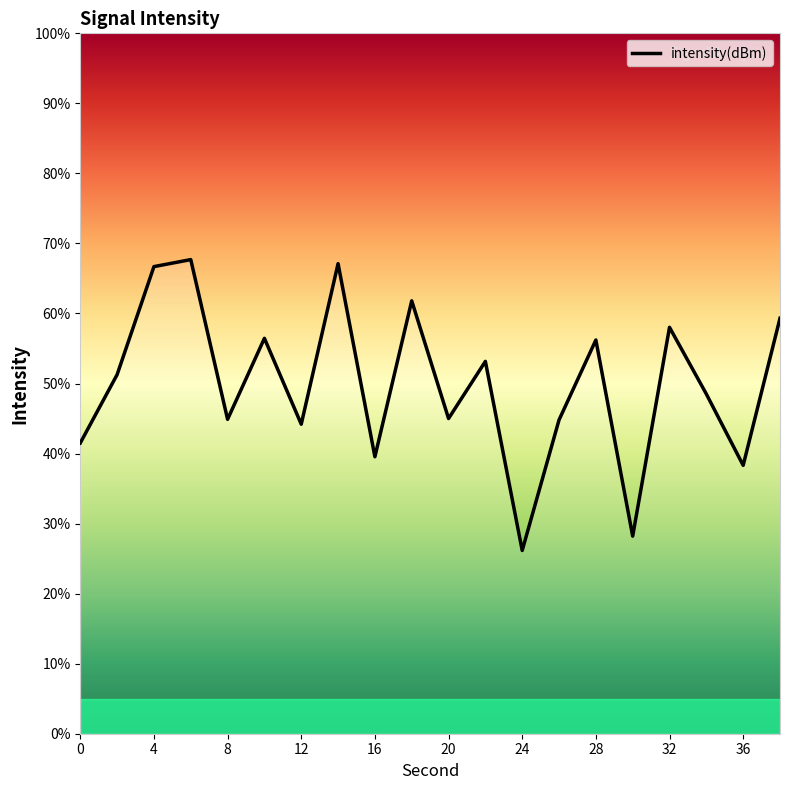

What is the minimum value shown in the chart?

26.2